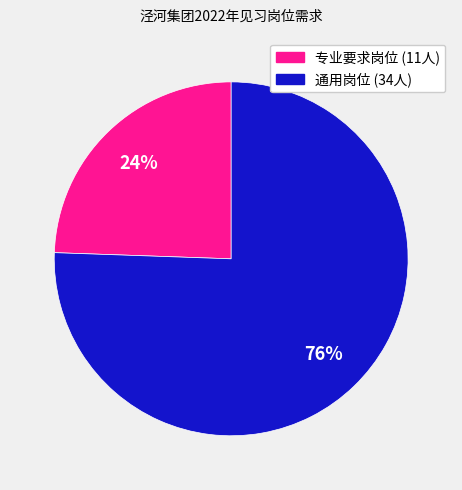

To the nearest percent, what is the average slice percentage?

50%